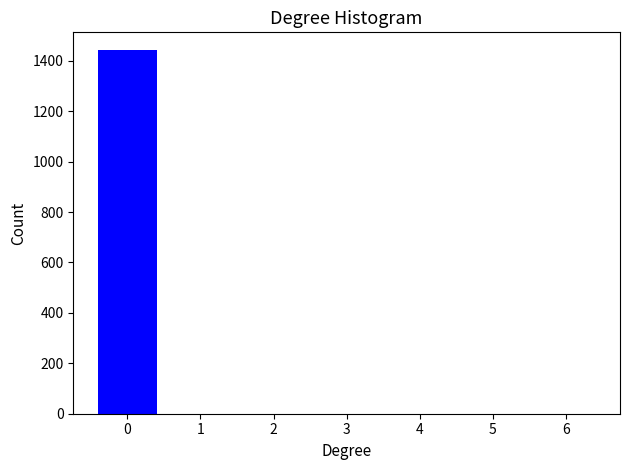

Reading left to right, what are all the values shown in this chart?

0=1441	1=0	2=0	3=0	4=0	5=0	6=0